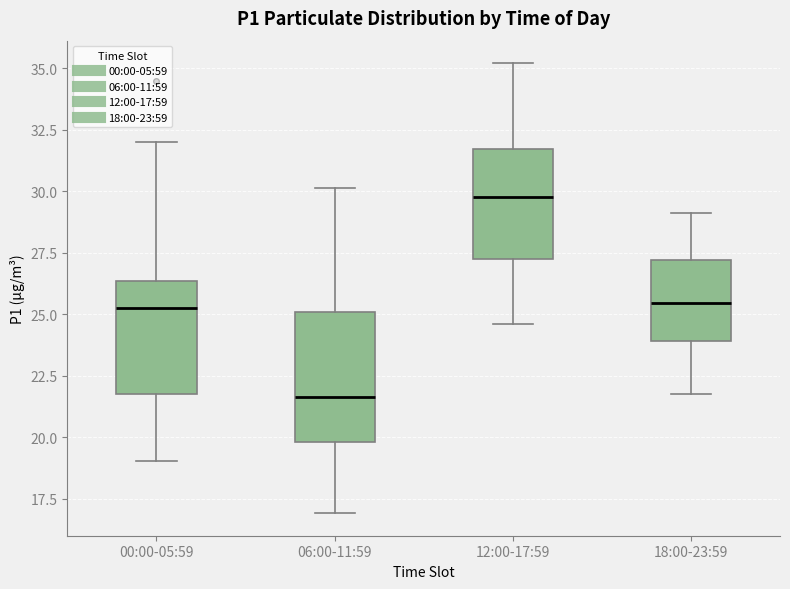

Which box has the lowest median line?

06:00-11:59